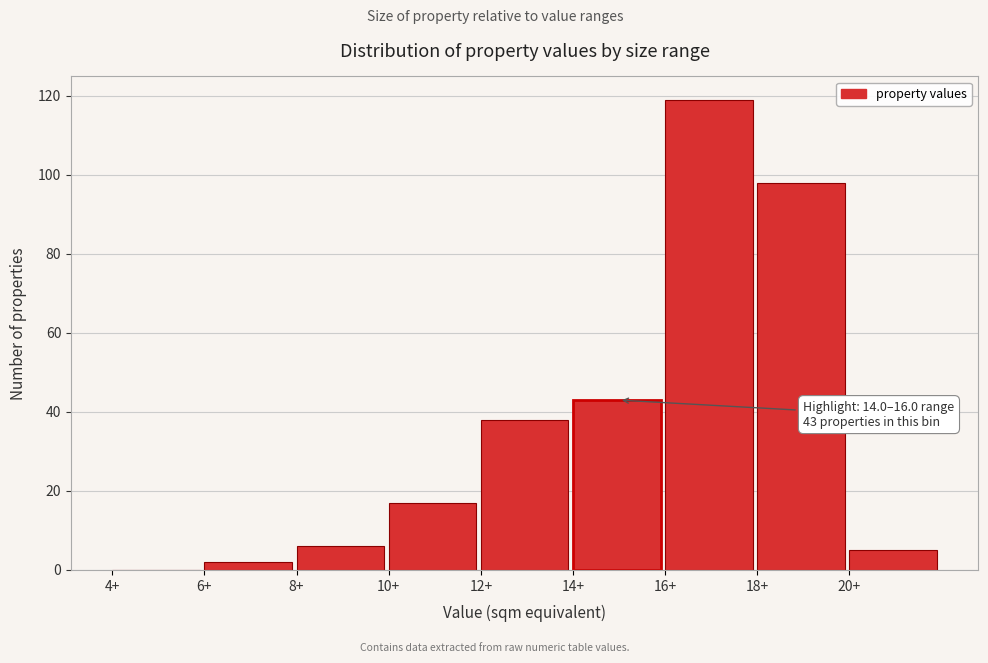

Which range on the x-axis has the tallest bar?

16 to 18